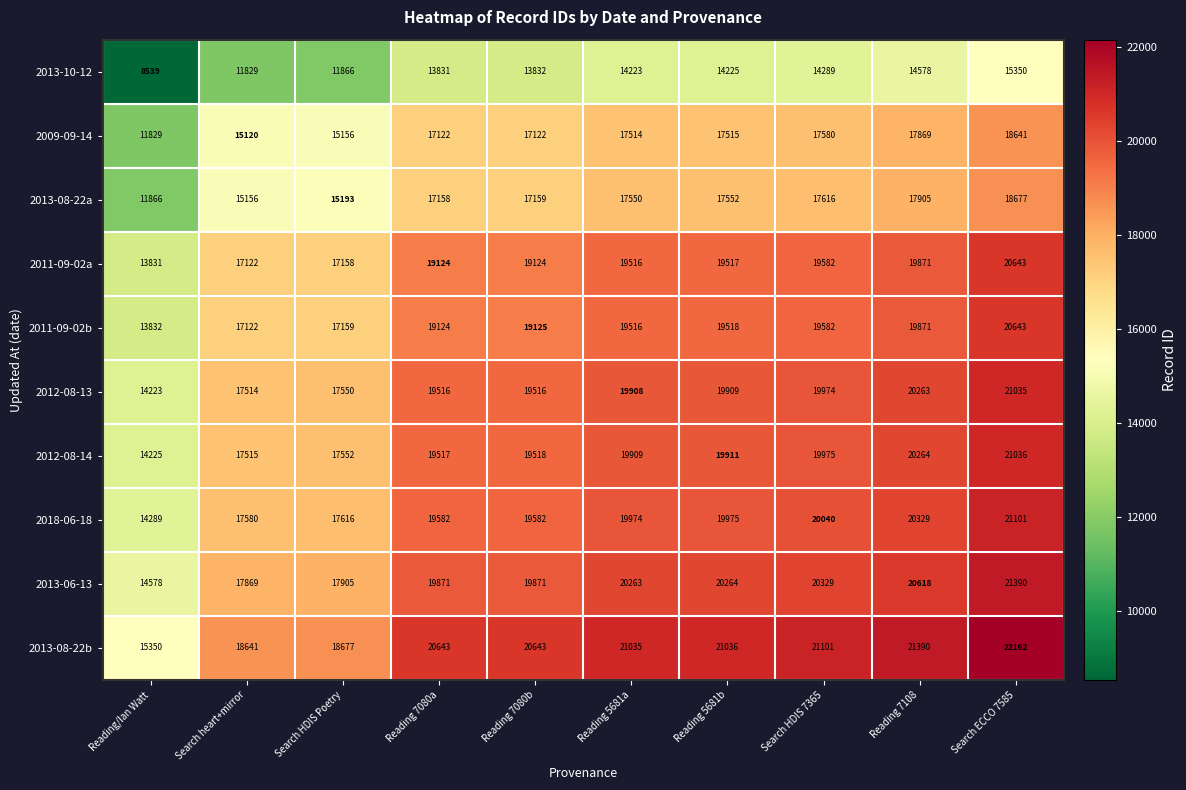

What is the sum of the 2013-10-12 values at Search heart+mirror and Search HDIS 7365?

26118